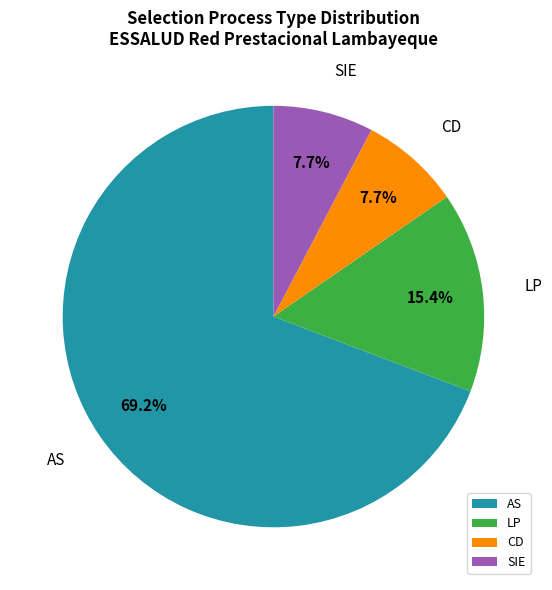

Count the number of slices in the pie.

4